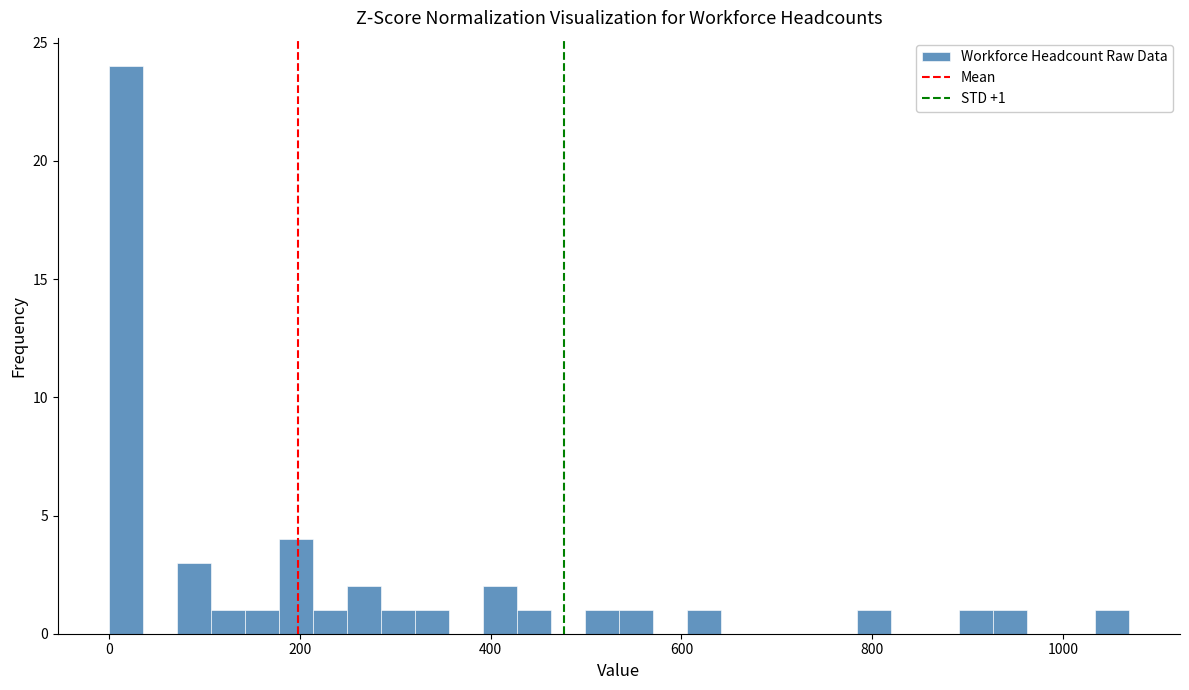

Read against the x-axis, roughly where is the centre of the tallest bar?

20